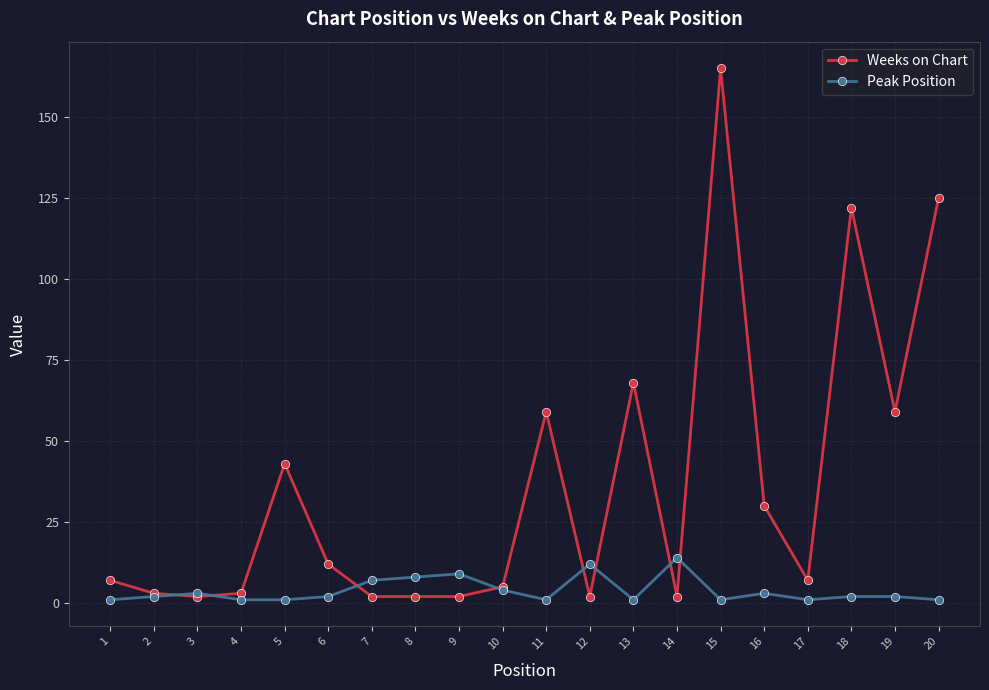

Reading right to left, extract all data points from this chart.

Weeks on Chart: 20=125	19=59	18=122	17=7	16=30	15=165	14=2	13=68	12=2	11=59	10=5	9=2	8=2	7=2	6=12	5=43	4=3	3=2	2=3	1=7
Peak Position: 20=1	19=2	18=2	17=1	16=3	15=1	14=14	13=1	12=12	11=1	10=4	9=9	8=8	7=7	6=2	5=1	4=1	3=3	2=2	1=1